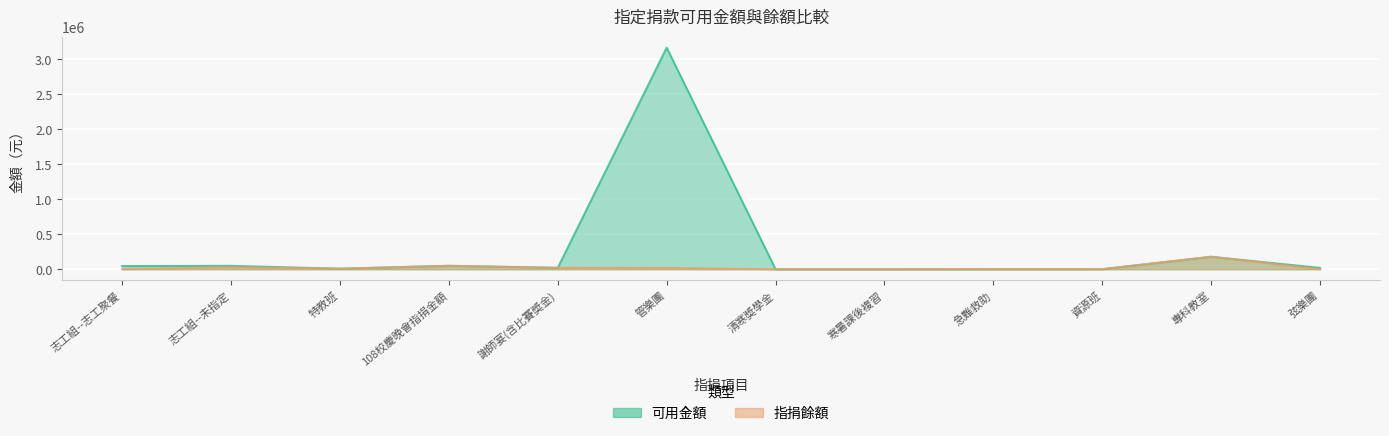

Reading left to right, list all the values displayed in this chart.

可用金額: 47000	49204	8949	50000	21229	3165197	1000	1000	1600	2000	179100	20000
指捐餘額: 2540	30004	8949	50000	21229	20082	1000	1000	1600	2000	179100	0